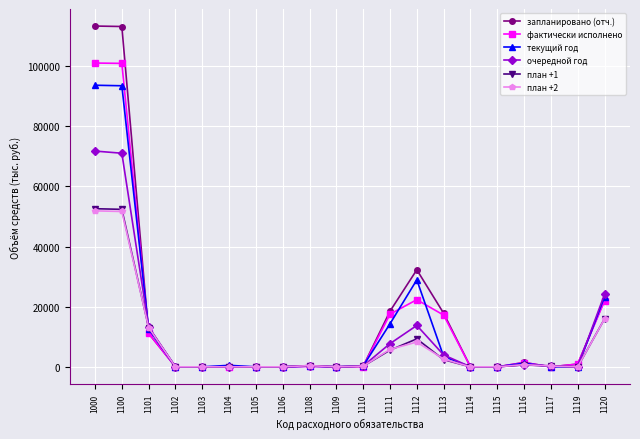

Where do план +2 and запланировано (отч.) first cross each other?

1100 and 1101